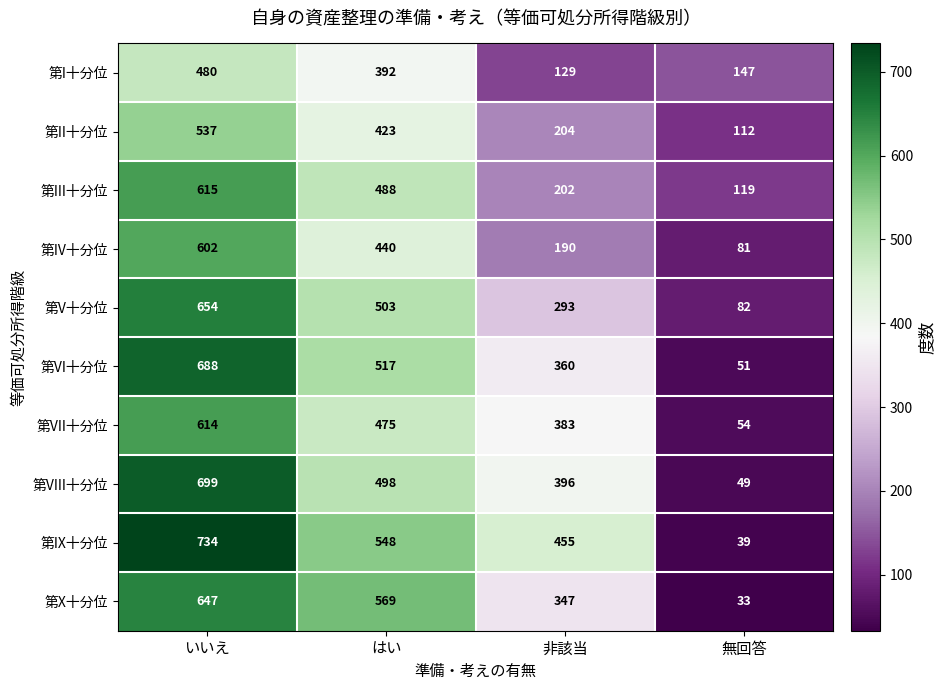

List the series in order of their peak value, highest first.

第IX十分位, 第VIII十分位, 第VI十分位, 第V十分位, 第X十分位, 第III十分位, 第VII十分位, 第IV十分位, 第II十分位, 第I十分位